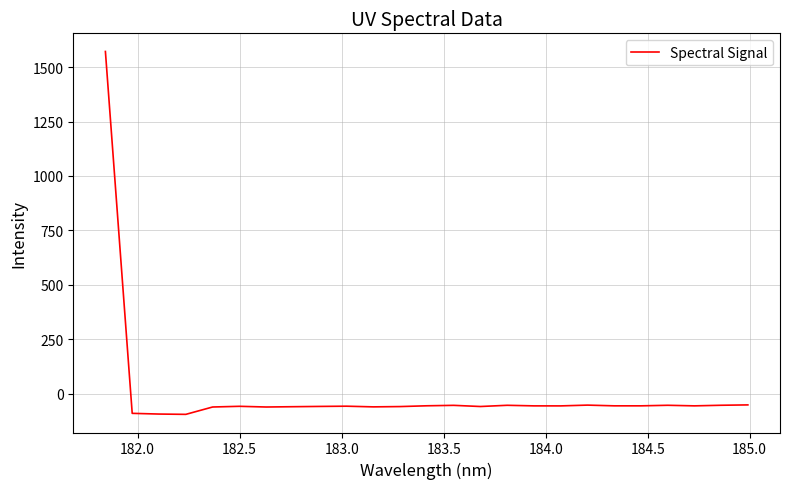

What is the average value?

3.7